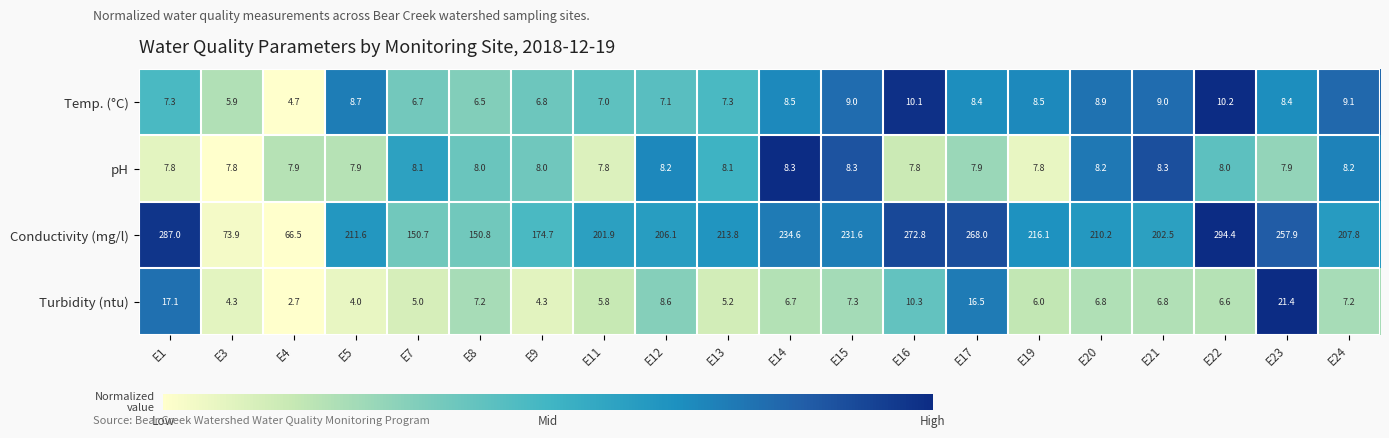

True or false: Turbidity (ntu) has a value of 7.2 at E8.

True